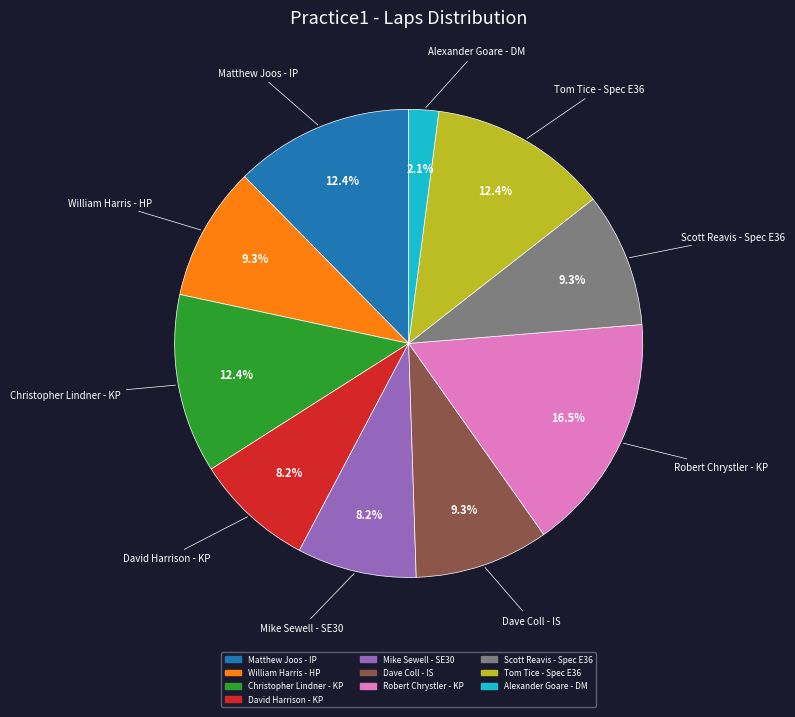

Does any single category account for the majority?

No